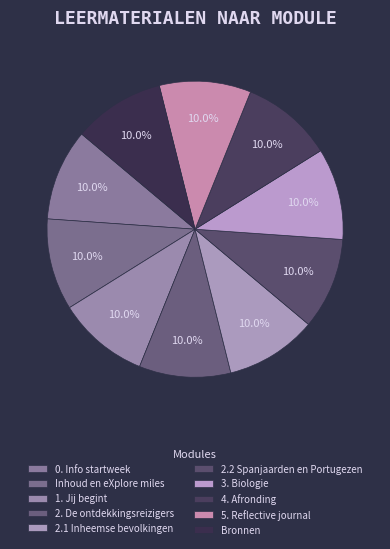

How many slices are in this pie chart?

10